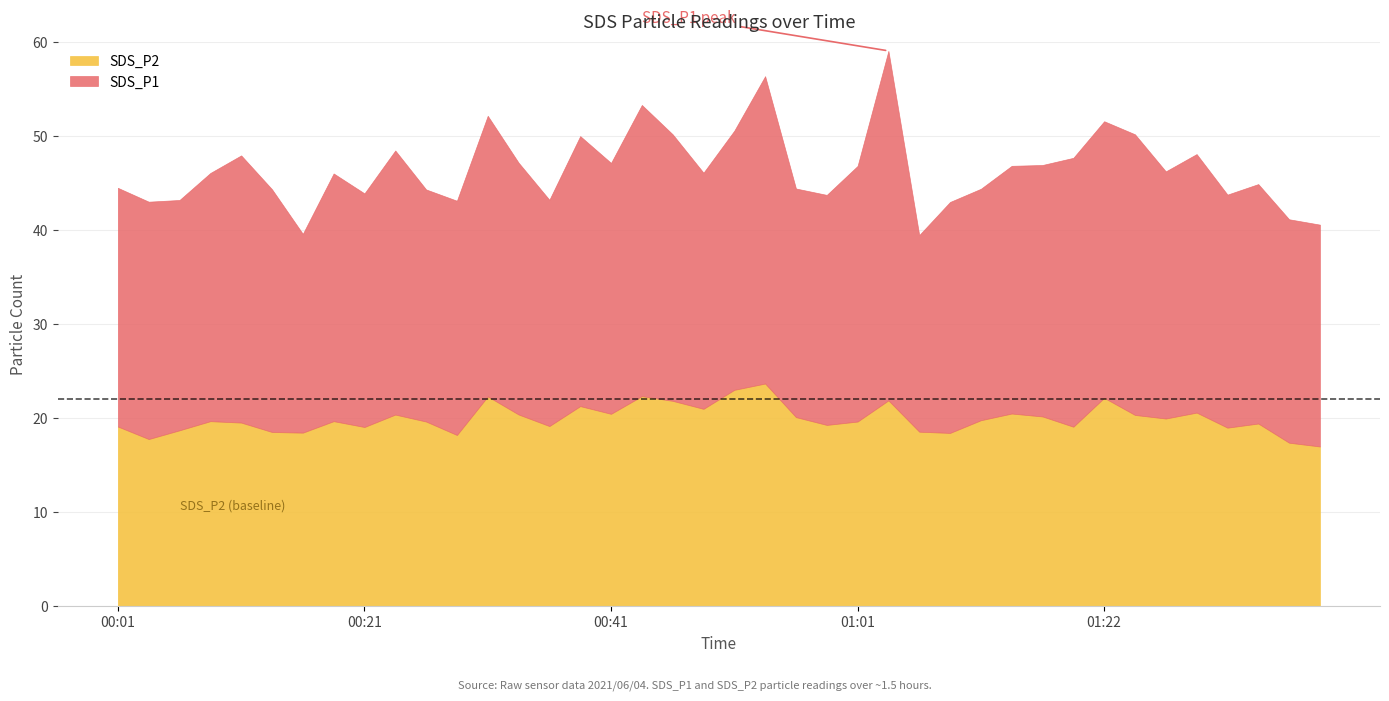

List the labels in order of SDS_P2 value, largest first.

00:54, 00:51, 00:43, 00:31, 01:22, 01:04, 00:46, 00:38, 00:48, 01:31, 01:14, 00:41, 00:33, 00:24, 01:25, 01:17, 00:56, 01:28, 01:11, 00:09, 00:19, 00:26, 01:01, 00:11, 01:36, 00:58, 00:36, 00:01, 01:20, 00:21, 01:33, 00:06, 01:06, 00:14, 00:16, 01:09, 00:29, 00:04, 01:39, 01:41